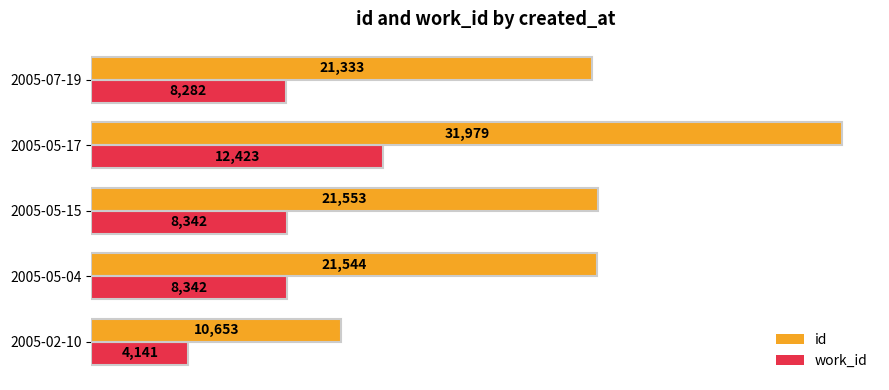

The value of work_id at 2005-05-15 is 2938. True or false?

False